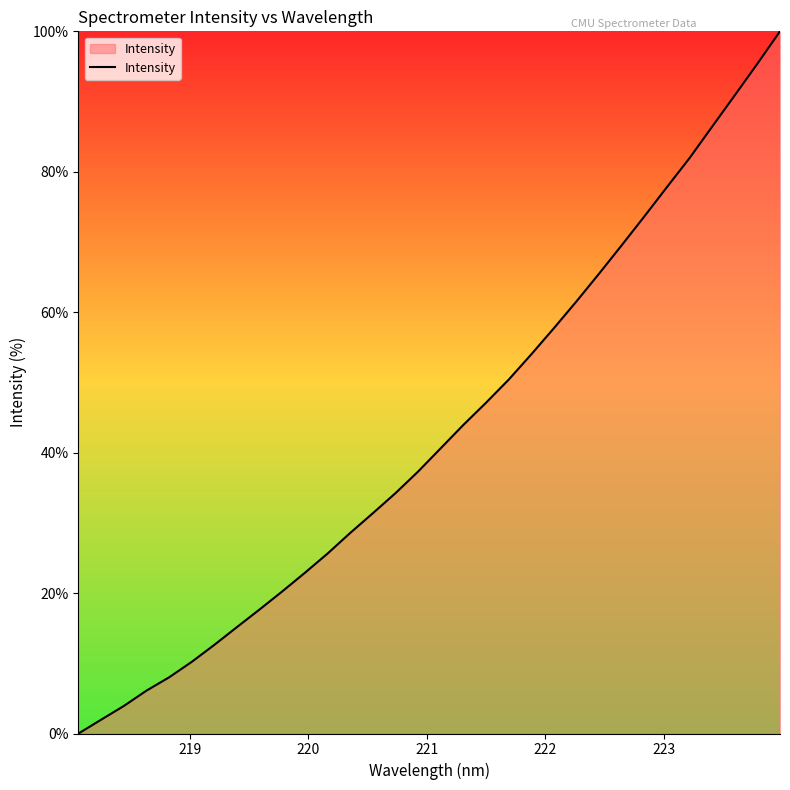

Count the number of values greater than 40.

16